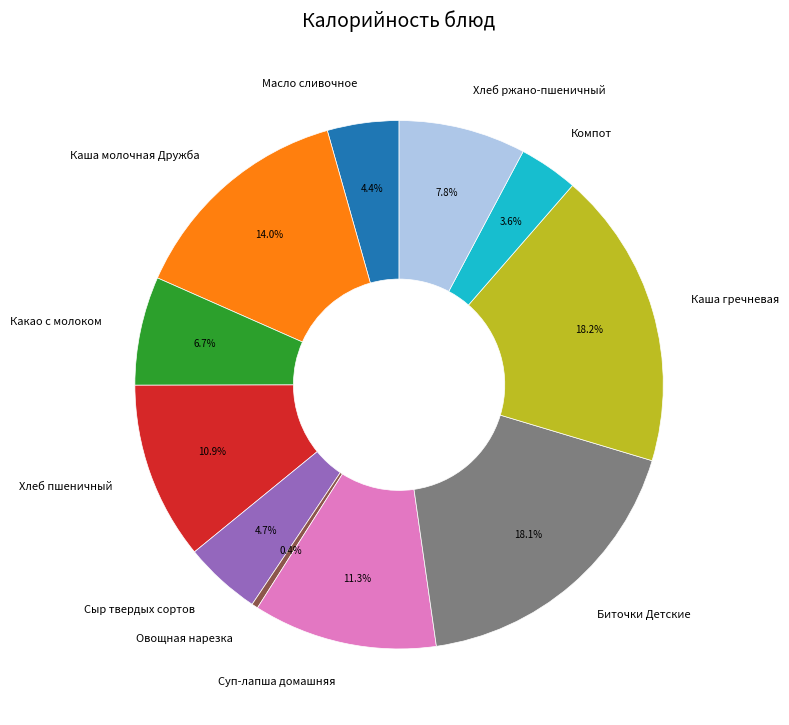

Is there any slice that represents more than half of the pie?

No